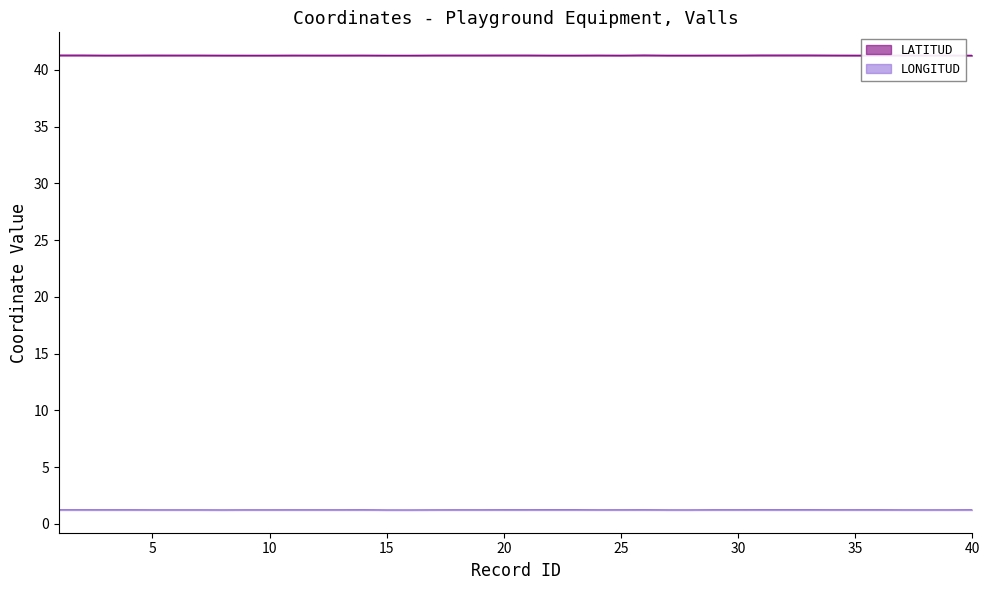

At which category does the chart reach its peak across all series?

26